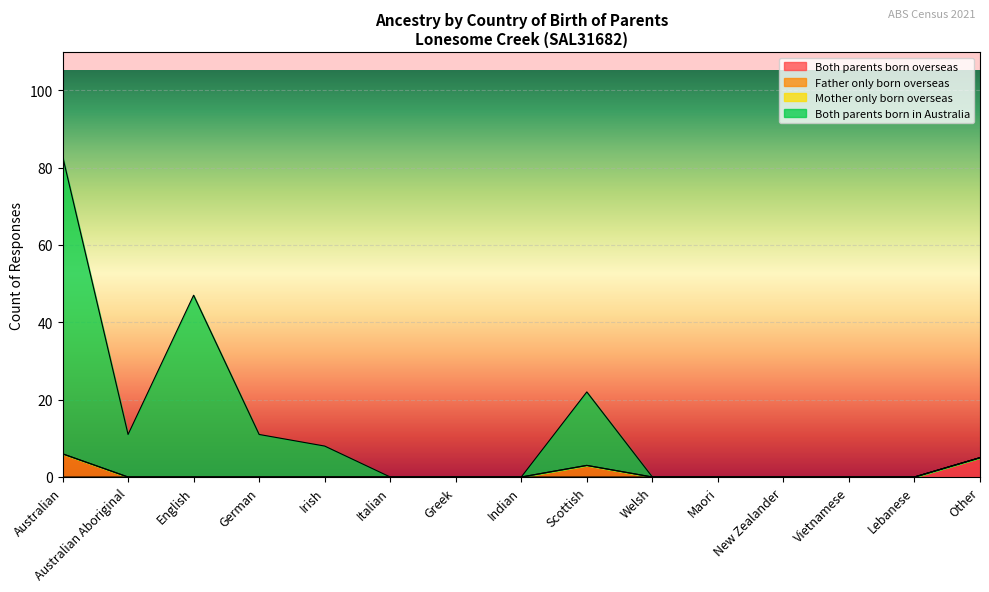

At how many categories does at least one series exceed 65?

1